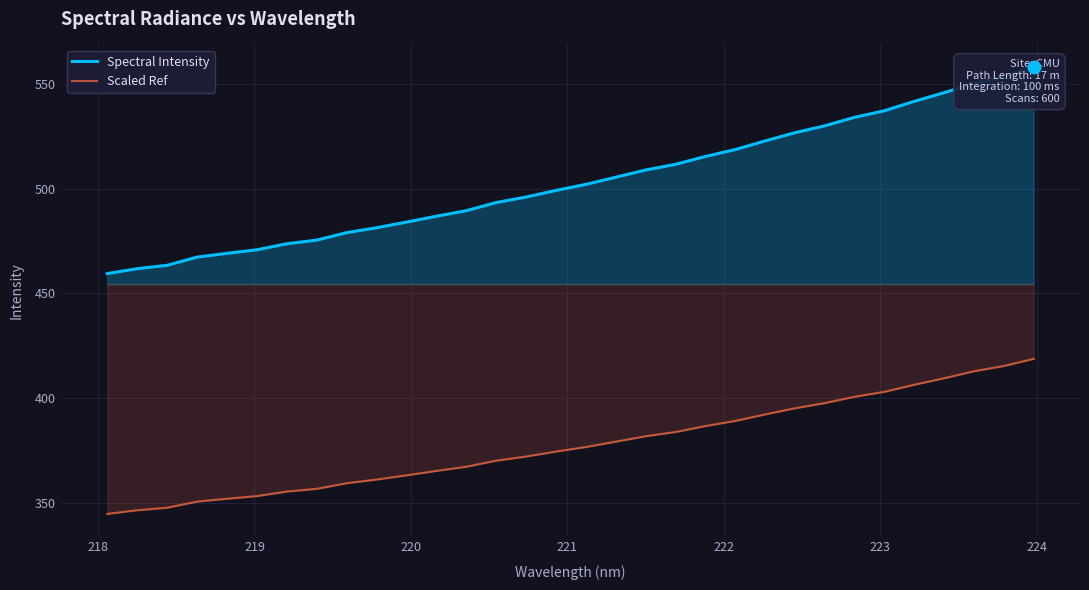

Which series has the largest total across all categories?

Spectral Intensity